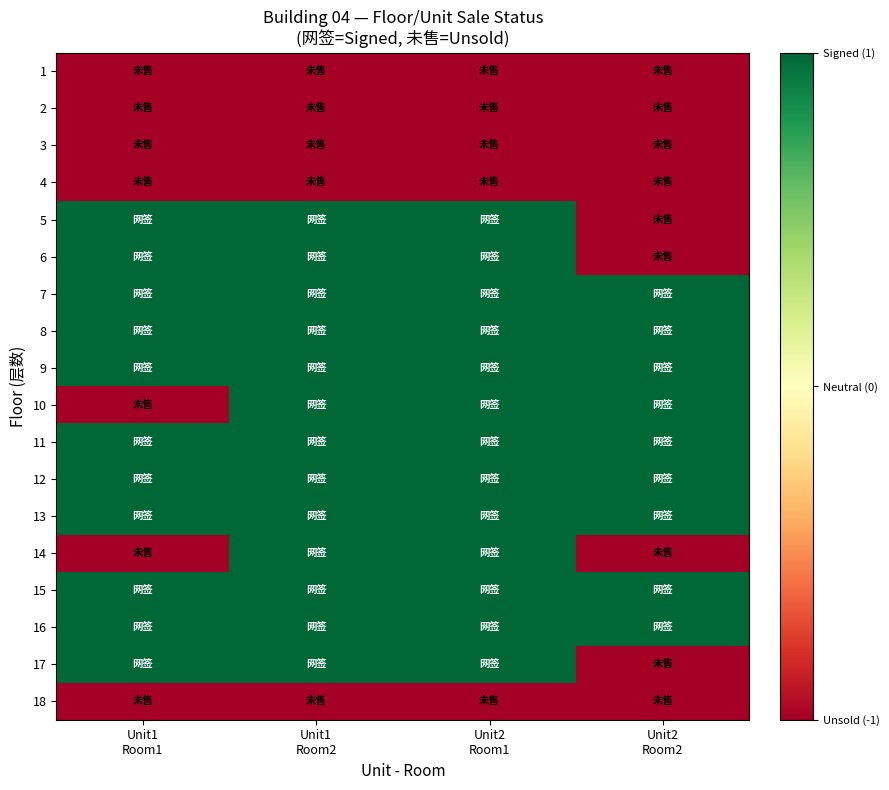

Count the number of data series in this chart.

18